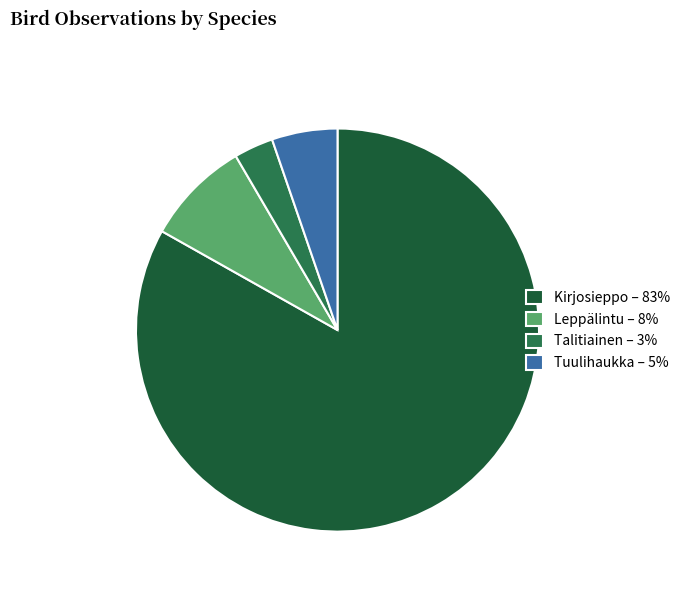

Which category has the smallest portion of the pie?

Talitiainen